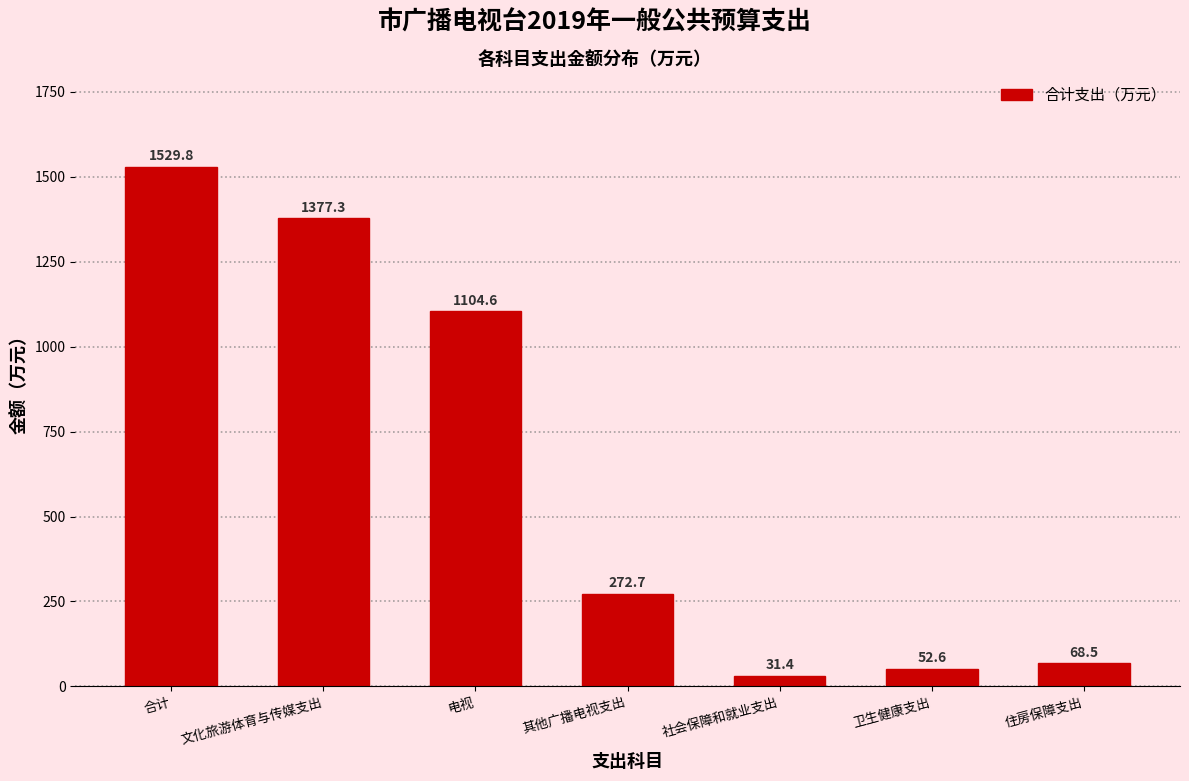

Reading right to left, extract all data points from this chart.

住房保障支出=68.5	卫生健康支出=52.6	社会保障和就业支出=31.4	其他广播电视支出=272.7	电视=1104.6	文化旅游体育与传媒支出=1377.3	合计=1529.8